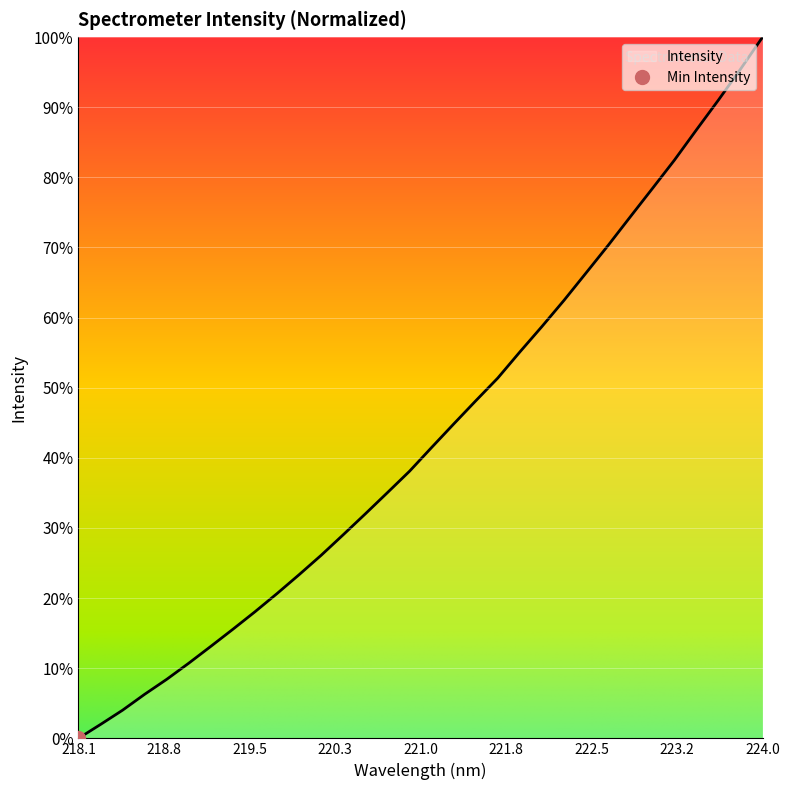

What is the highest value of the Intensity series?

100.0